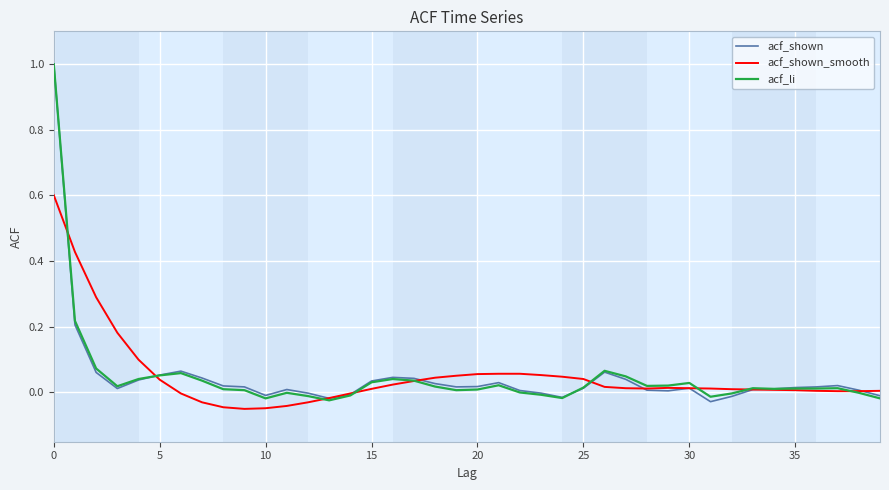

What are all the series names shown in the legend?

acf_shown, acf_shown_smooth, acf_li